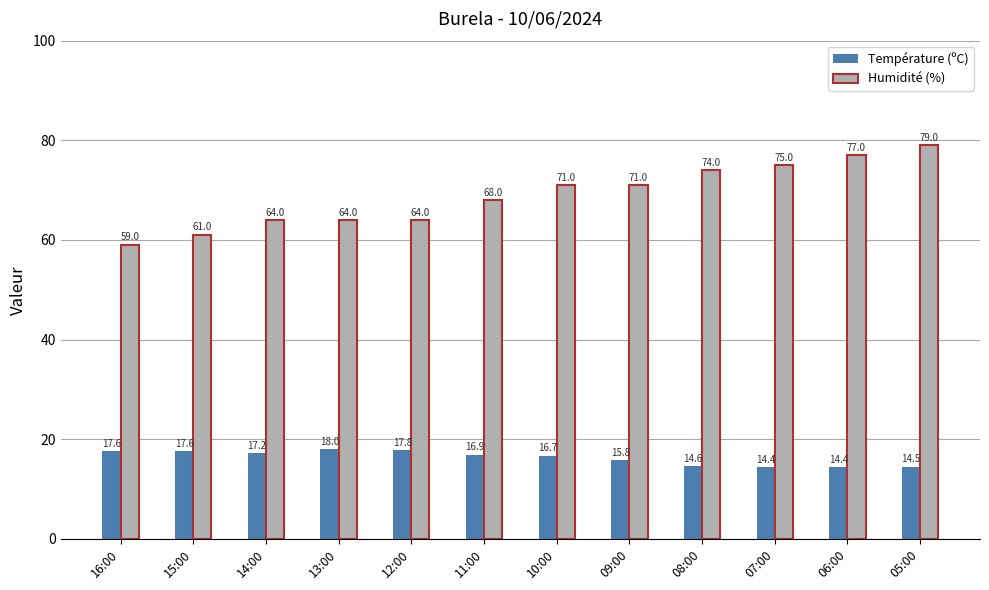

What is the difference between the maximum and minimum values in the Humidité (%) series?

20.0